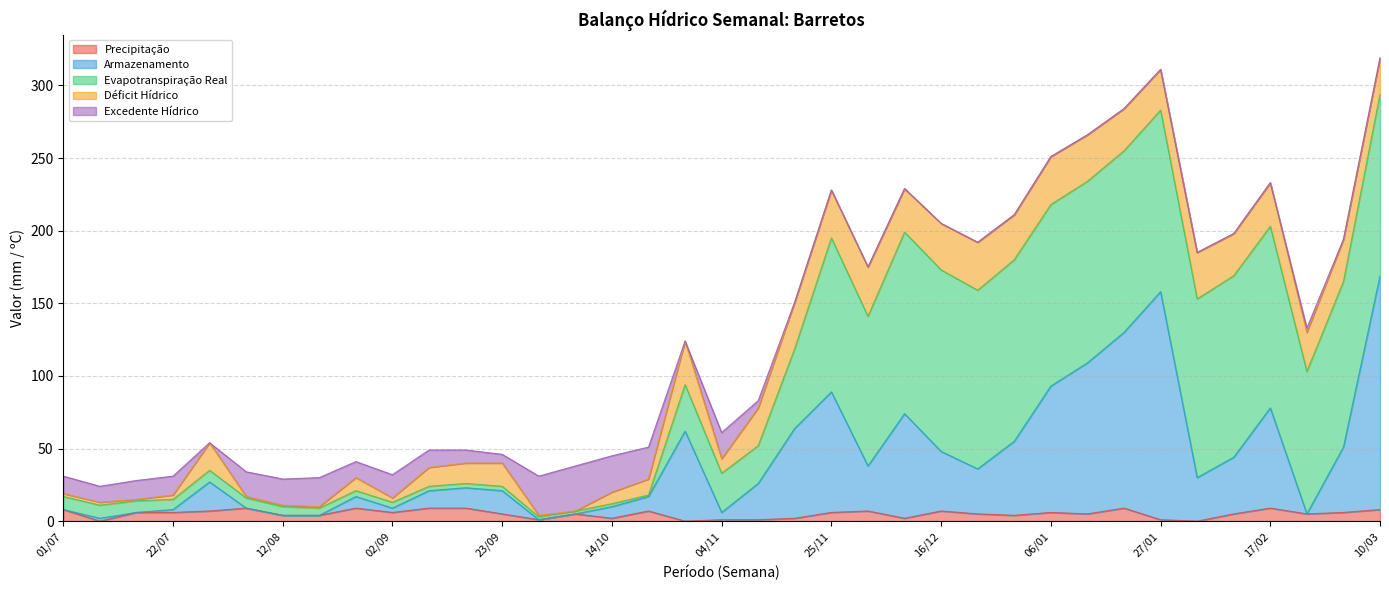

How many lines are shown in the chart?

5